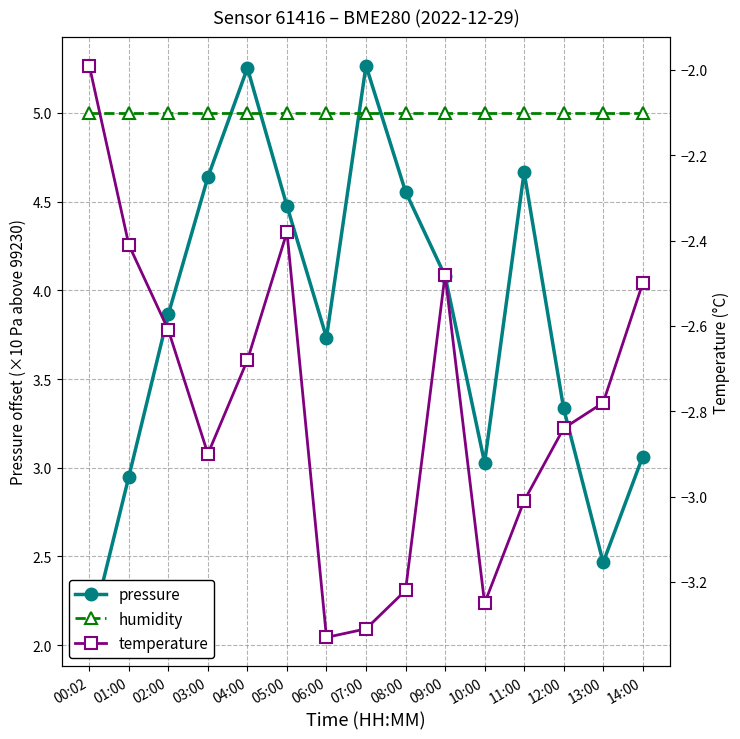

True or false: humidity has more than 1 points higher than both neighbors.

False